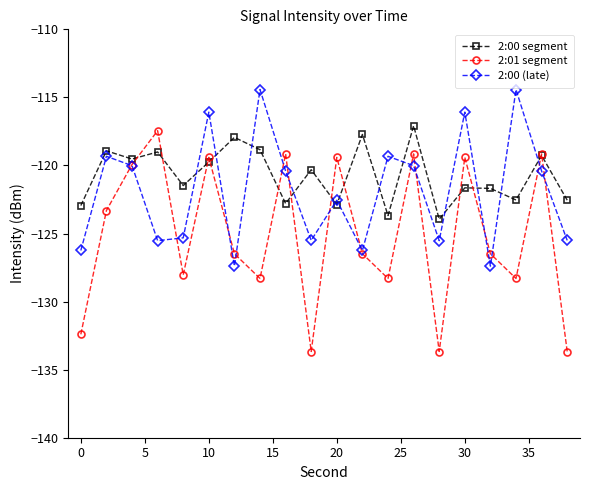

Which series has the widest spread of values?

2:01 segment